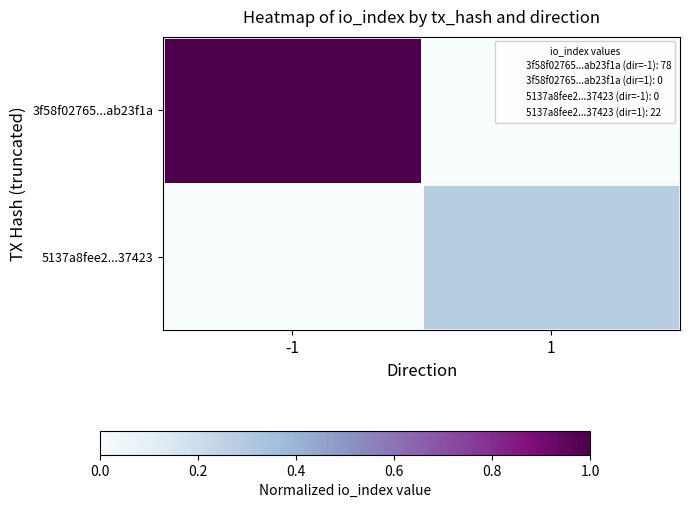

How many distinct data groups are displayed?

2